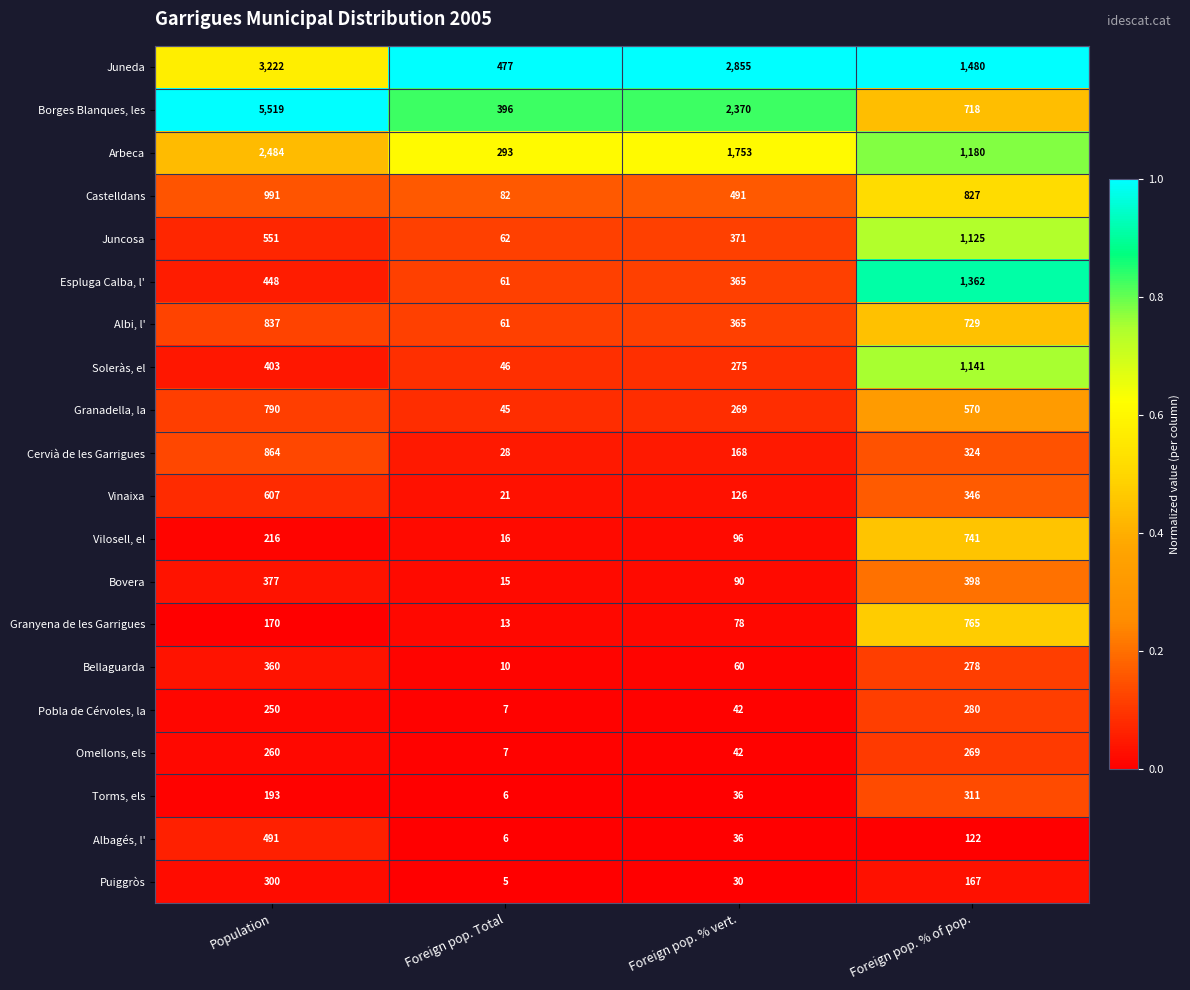

Which category has the highest value across all series?

Population